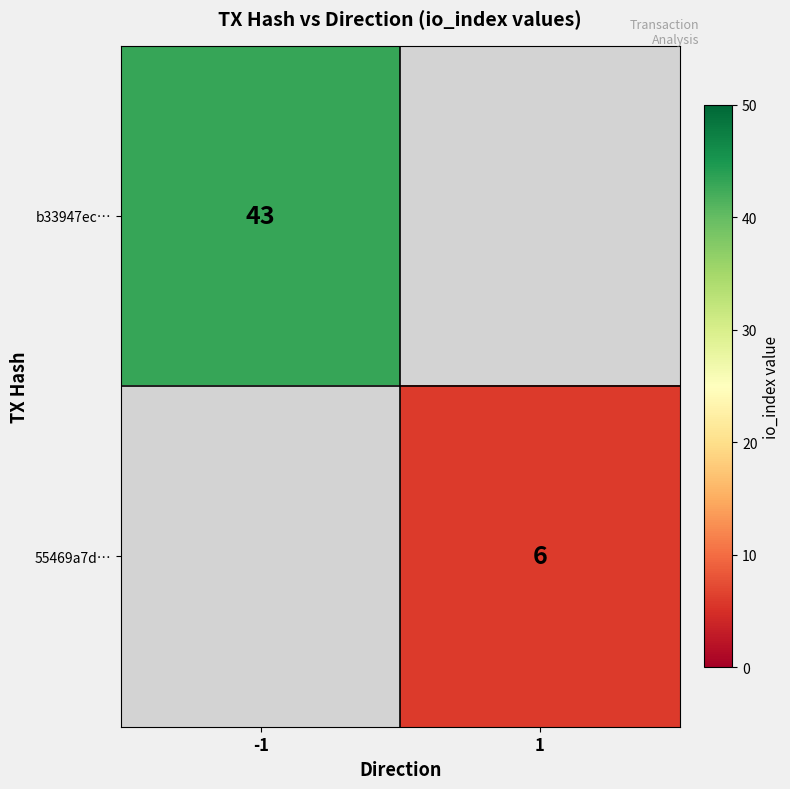

Is it true that b33947ec… equals 43 at -1?

True